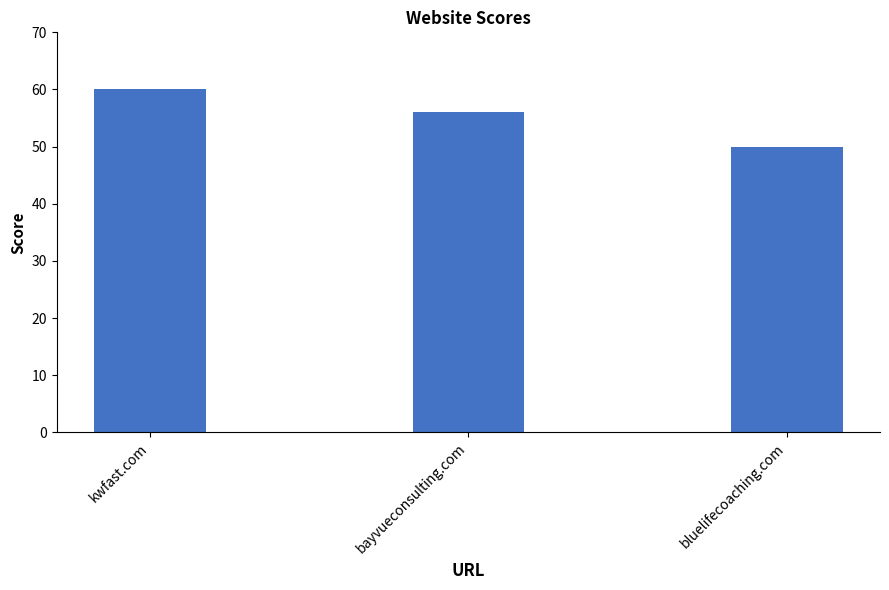

The chart shows a value of 76 at bayvueconsulting.com. True or false?

False